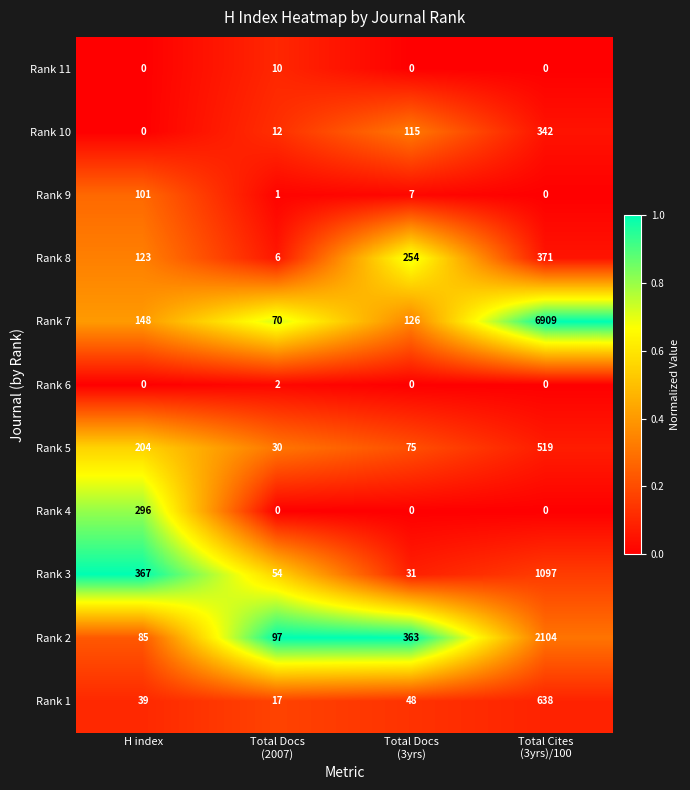

Which series has the largest total across all categories?

Rank 7